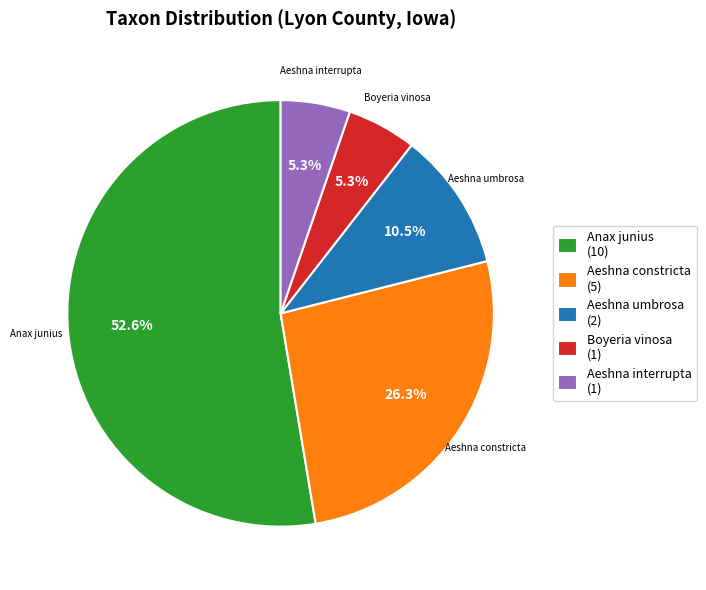

What is the largest slice in the pie chart?

Anax junius